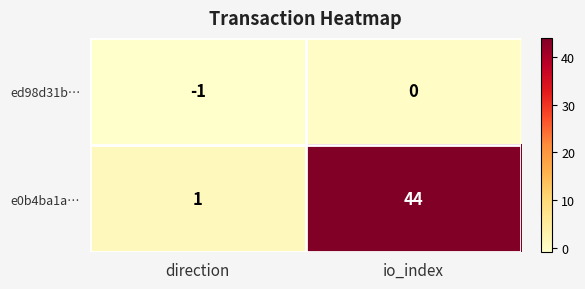

Which series changed the most between direction and io_index?

e0b4ba1a…